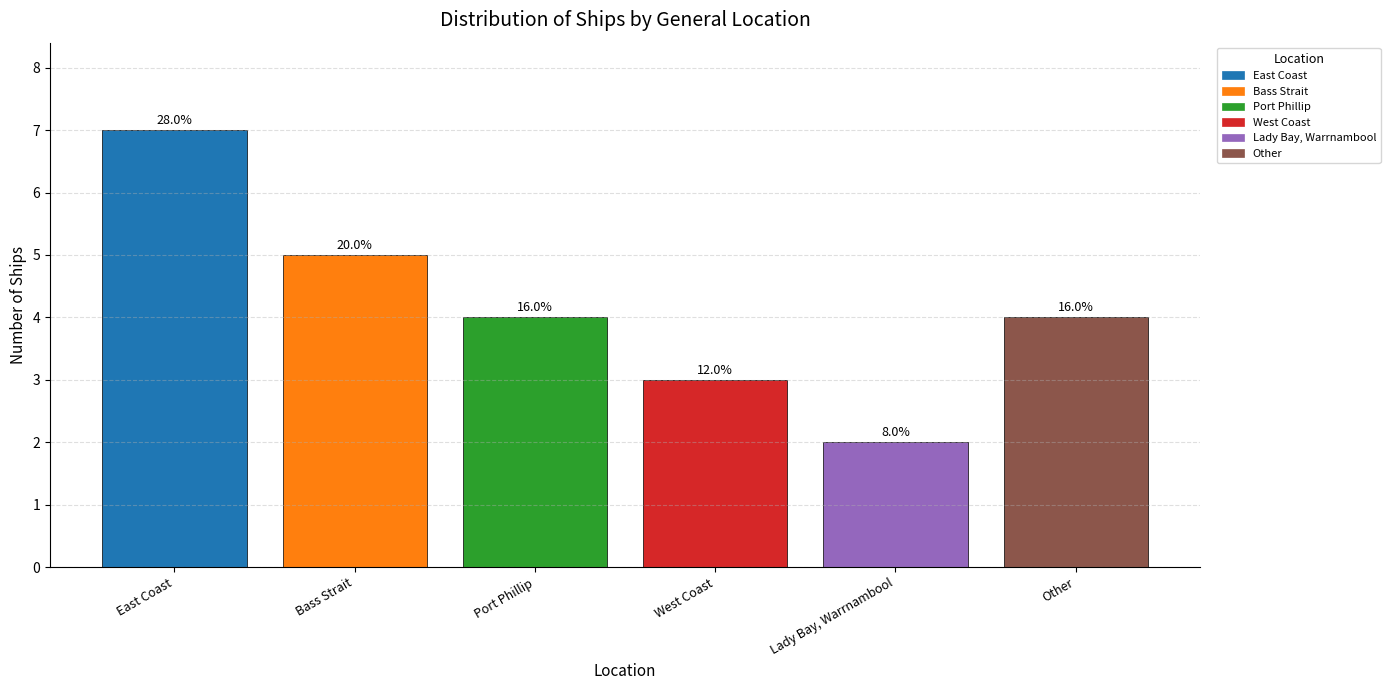

How many bars are there in total?

6